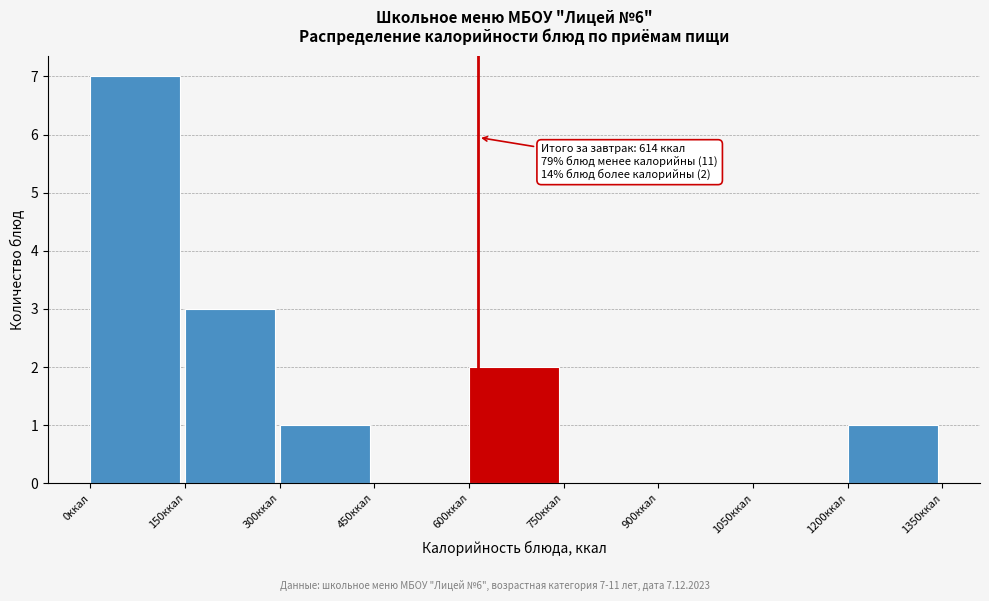

Over which range of the x-axis is the bar tallest?

0 to 150